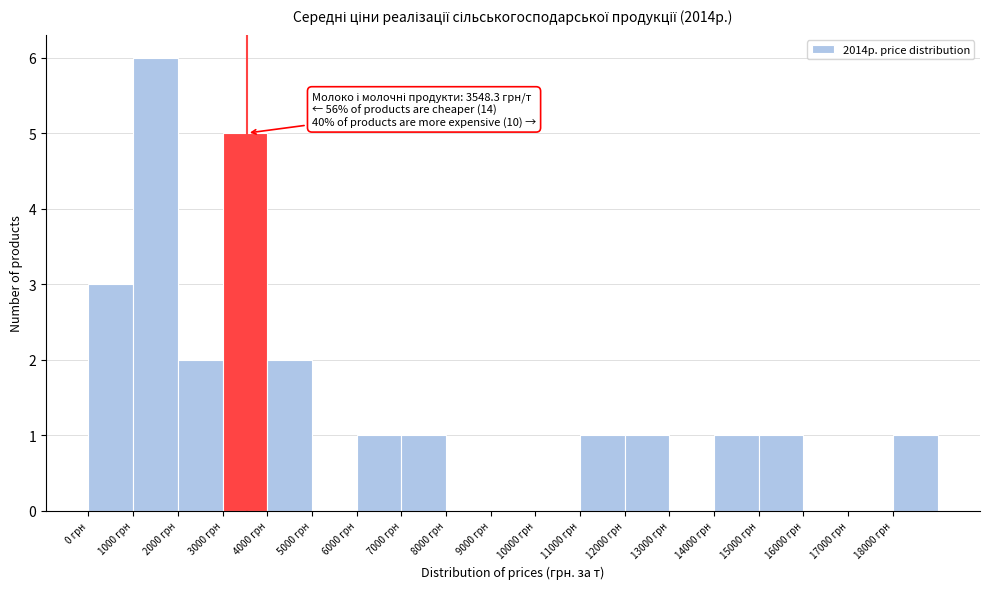

Over which range of the x-axis is the bar tallest?

1000 to 2000